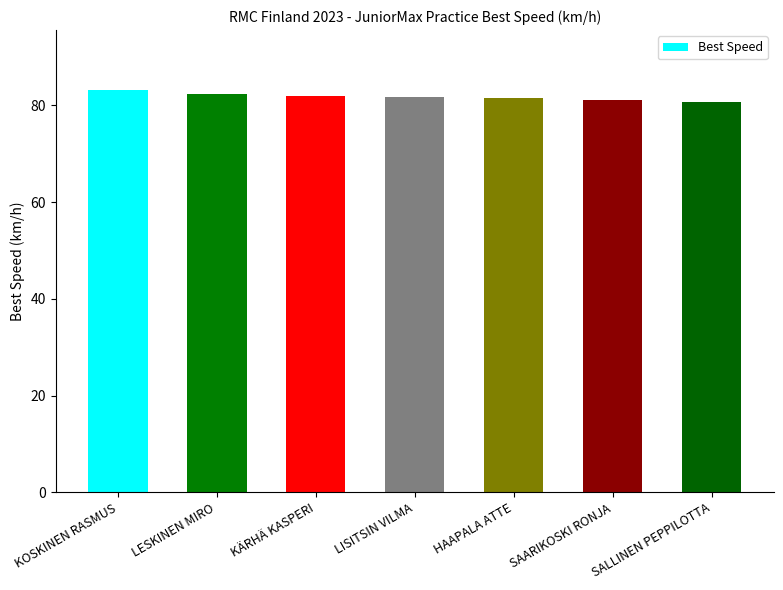

How many bars are there in total?

7